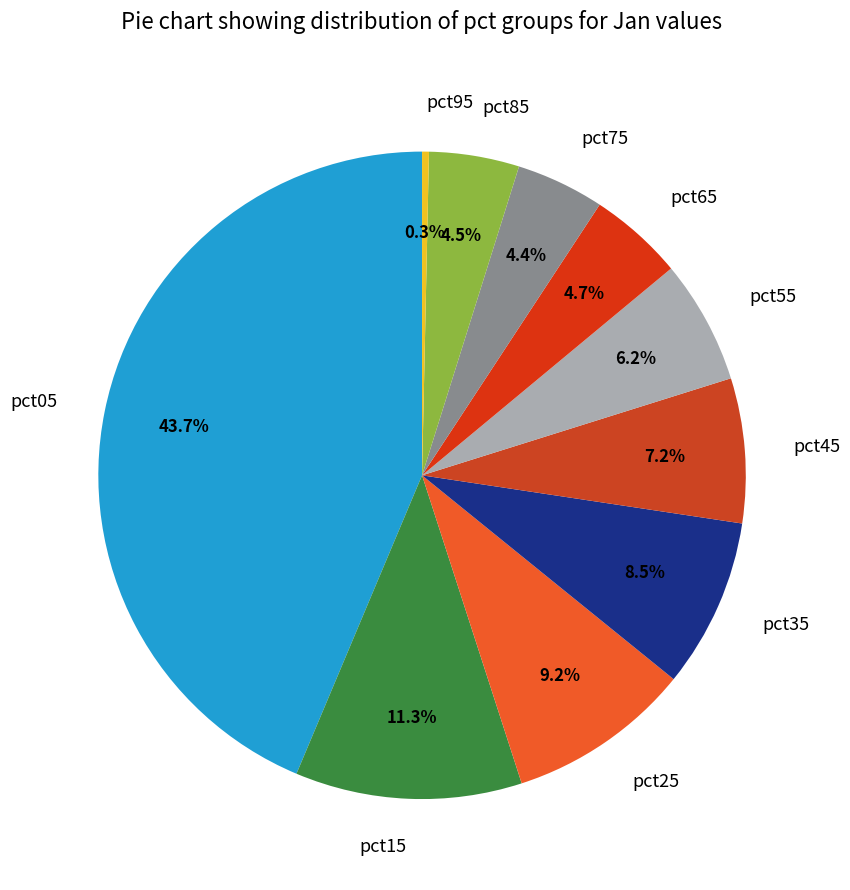

Count the number of slices in the pie.

10